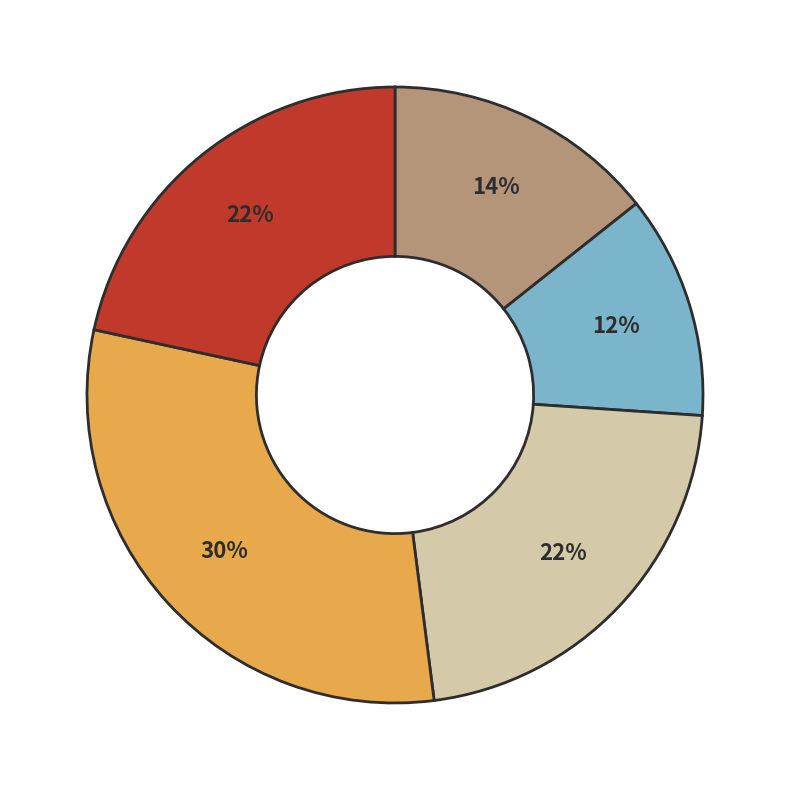

Does any single category account for the majority?

No